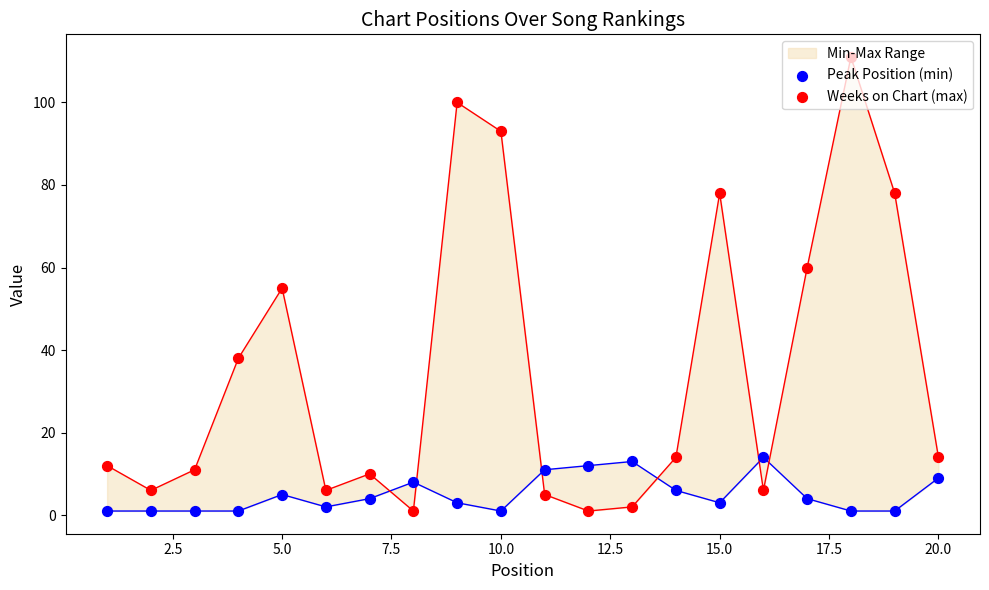

Which series has the largest total across all categories?

Weeks on Chart (max)